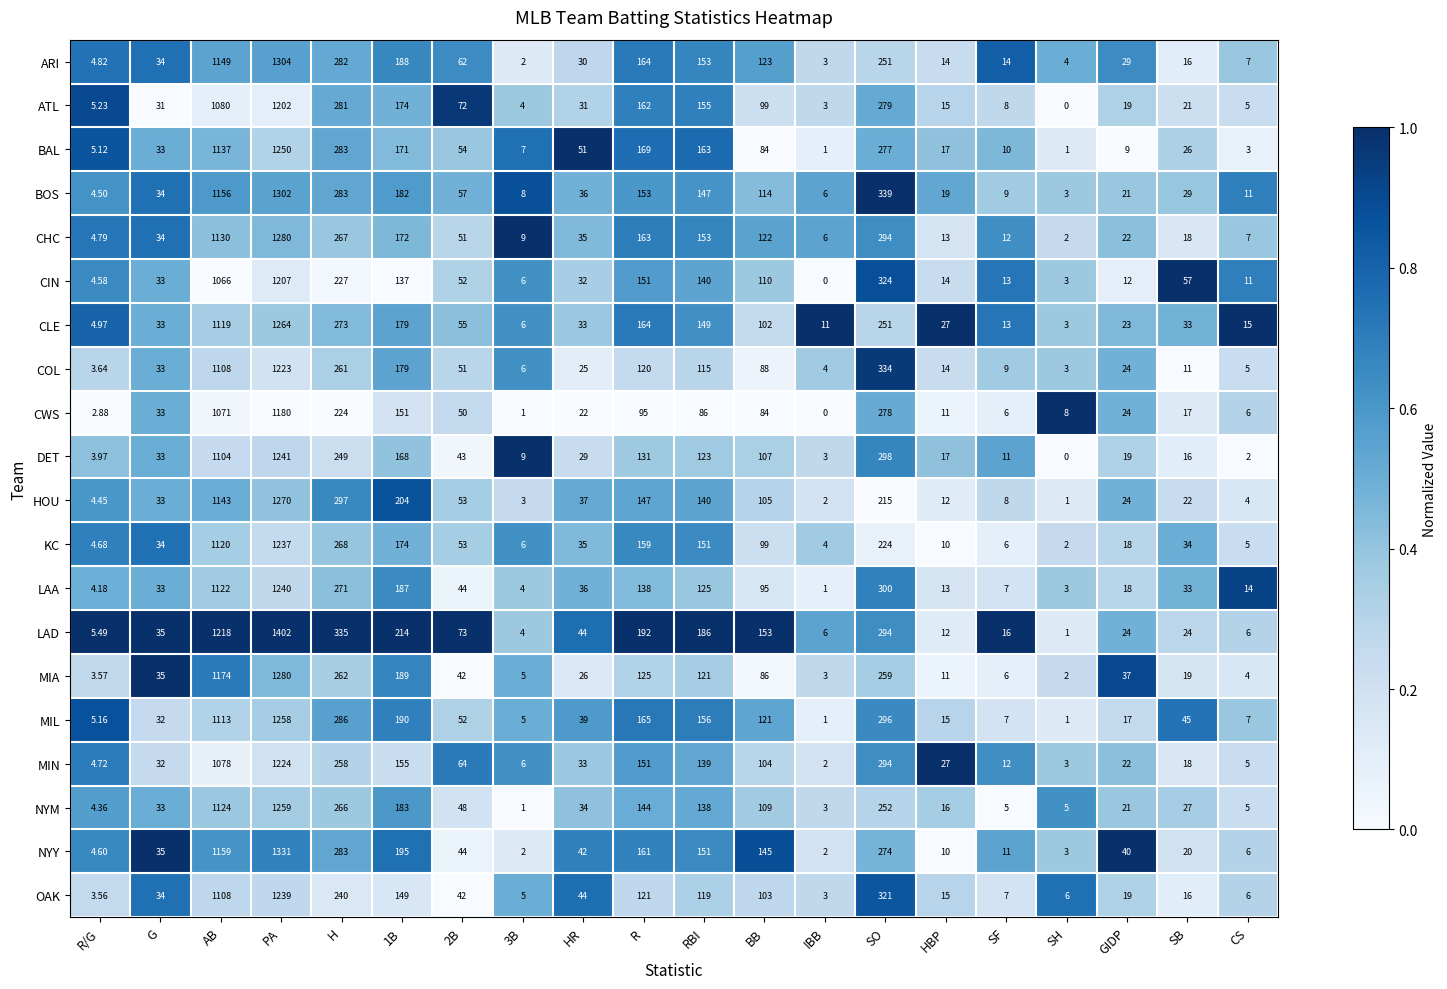

At which category does the chart reach its peak across all series?

PA